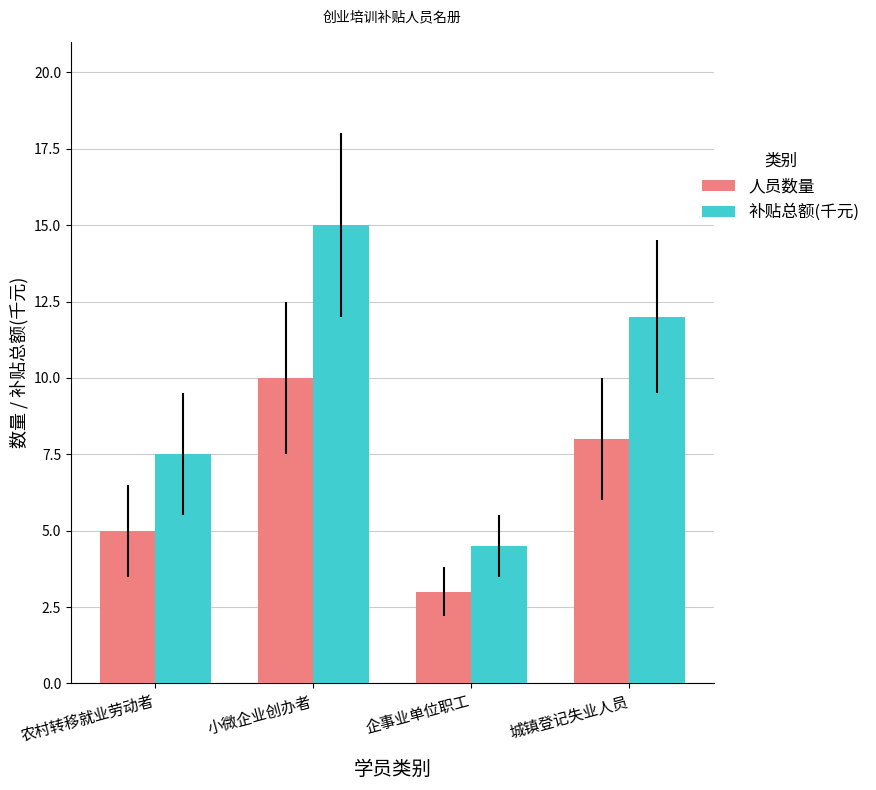

Rank the series at 小微企业创办者 from highest to lowest value.

补贴总额(千元), 人员数量